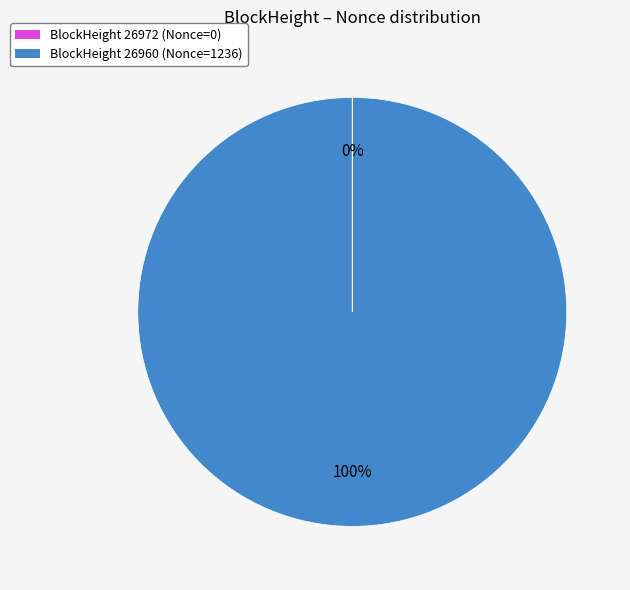

Is there a majority slice in this chart?

Yes